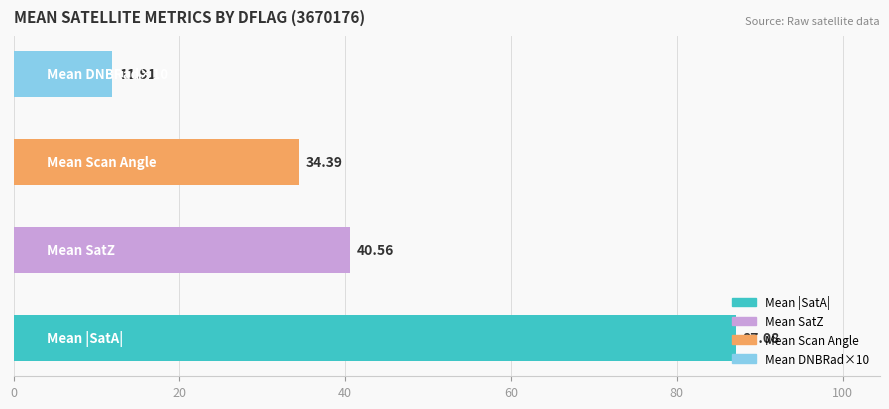

What is the difference between the second highest and second lowest values?

6.2